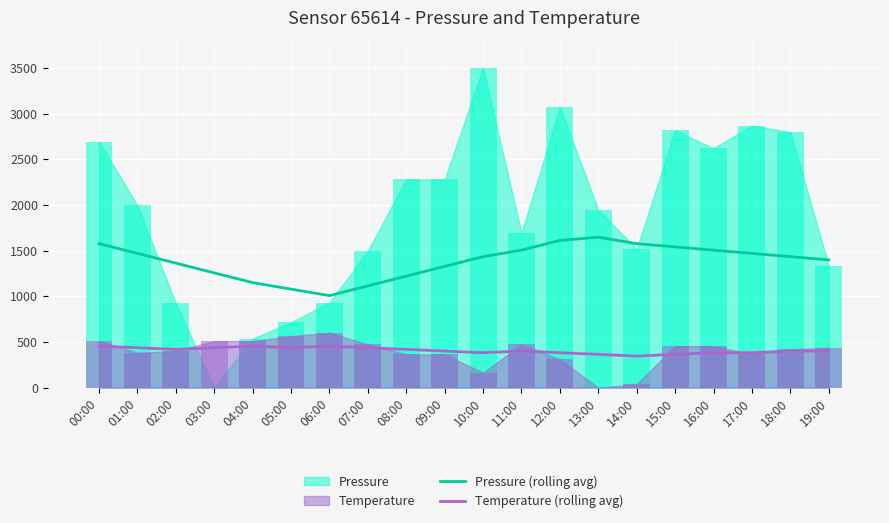

The value of Temperature (rolling avg) at 03:00 is 436.4. True or false?

True